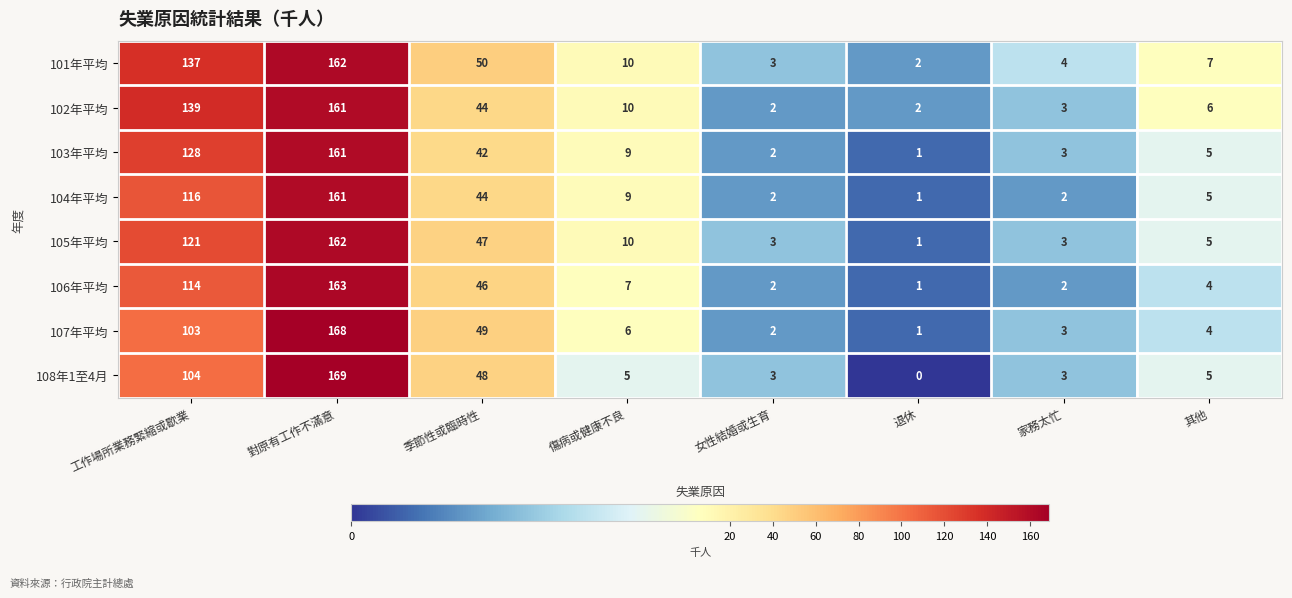

What is the difference between the highest and lowest values at 工作場所業務緊縮或歇業?

36